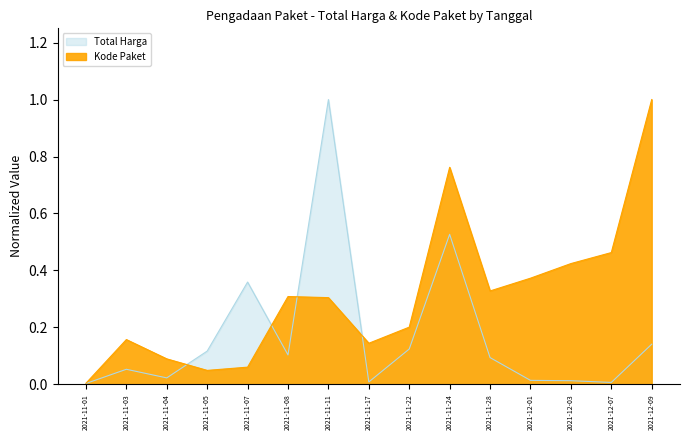

What is the difference between the maximum and second lowest values in the Kode Paket series?

1.0